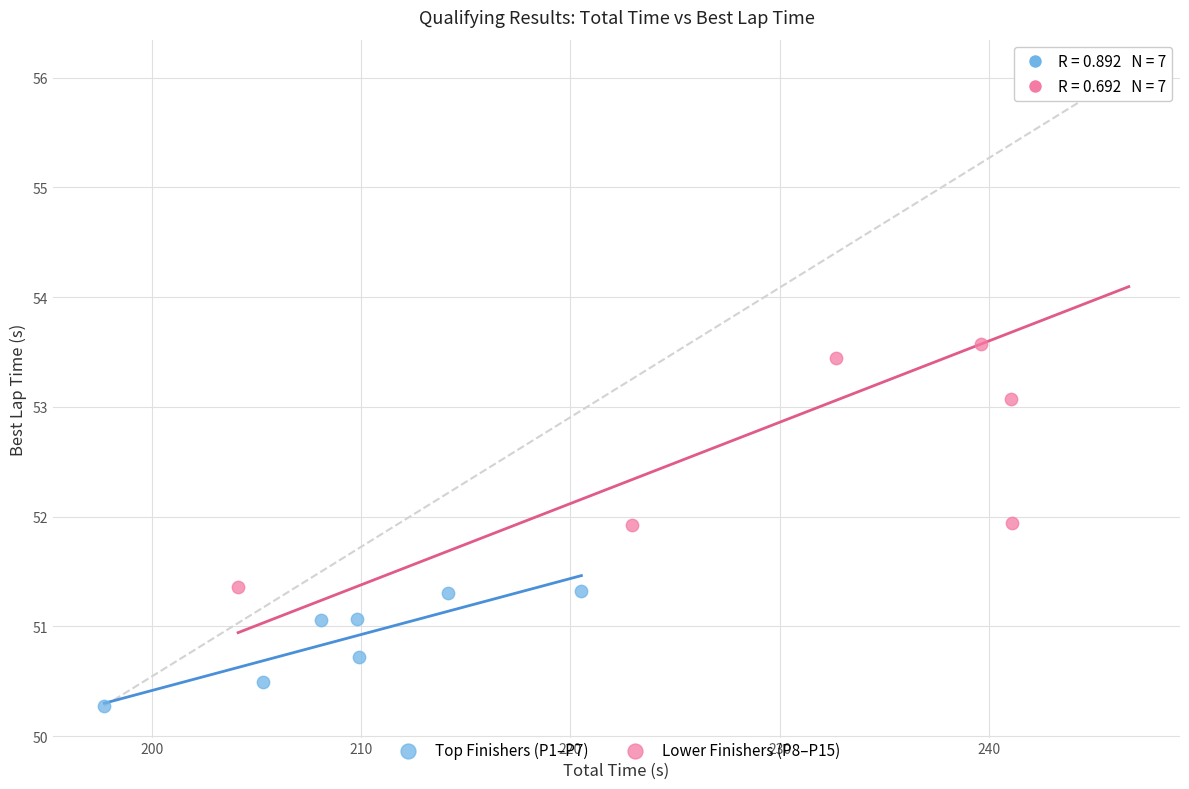

Which series contains the lowest Y value?

Top Finishers (P1–P7)